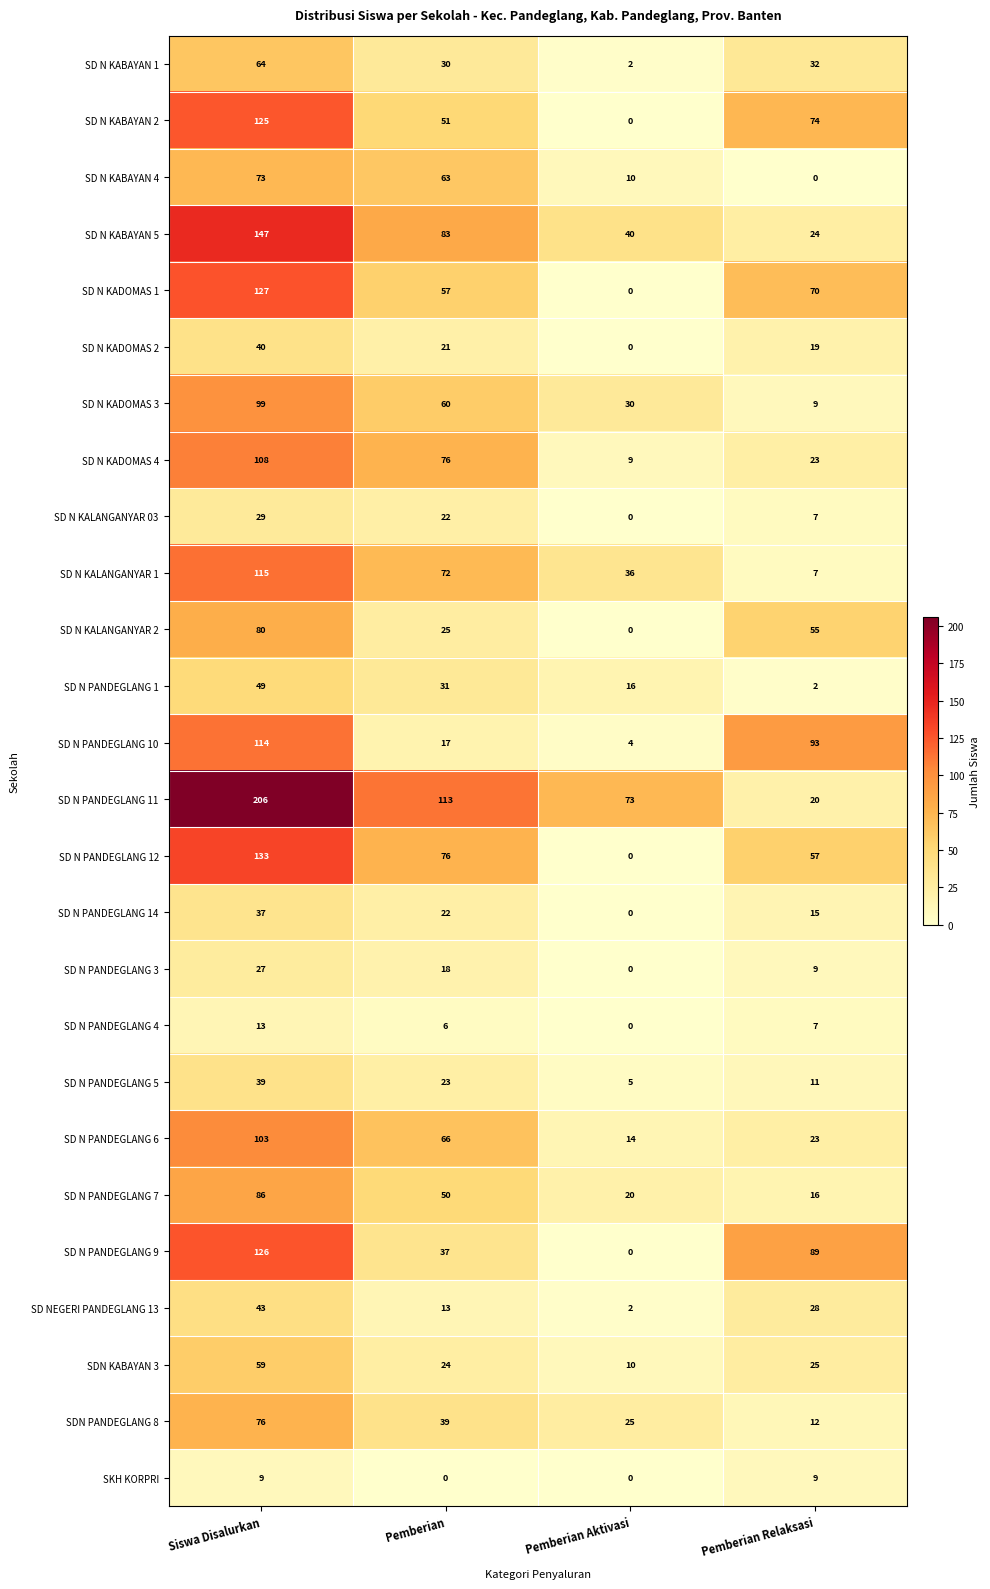

What is the difference between the SD N PANDEGLANG 9 values at Pemberian Aktivasi and Siswa Disalurkan?

126